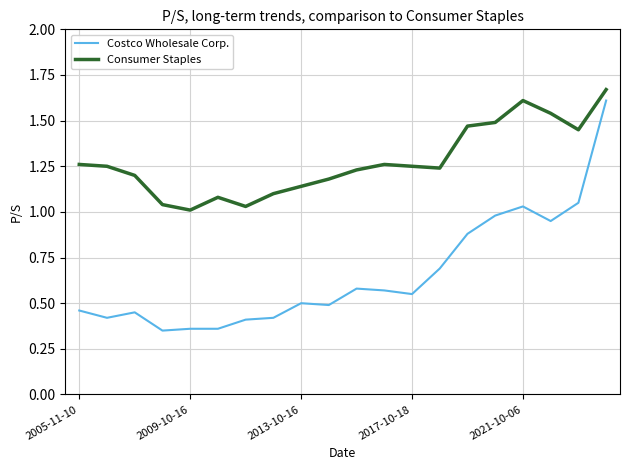

What is the sum of all Costco Wholesale Corp. values?

13.1